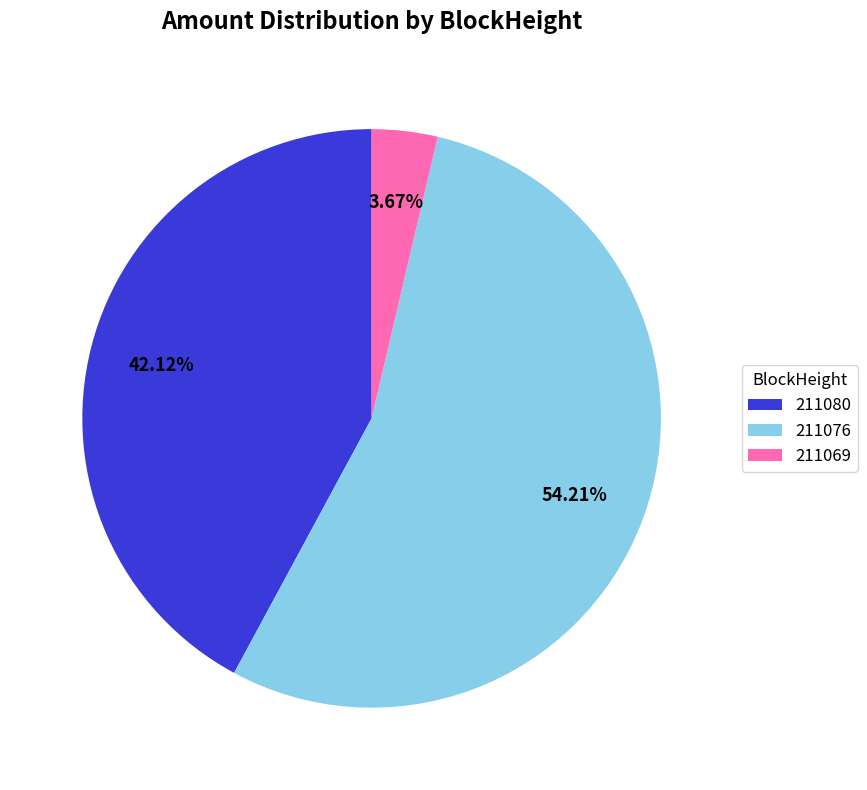

Which slice is the smallest?

211069